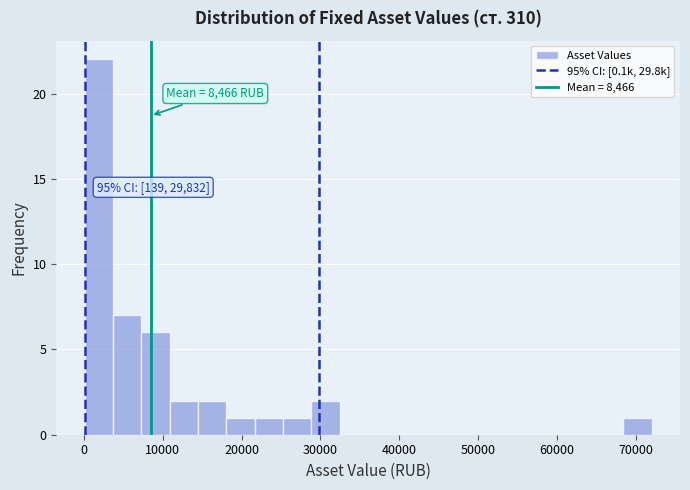

Around what value on the x-axis is the tallest bar? Give the approximate position of its centre, as read against the axis.

2000